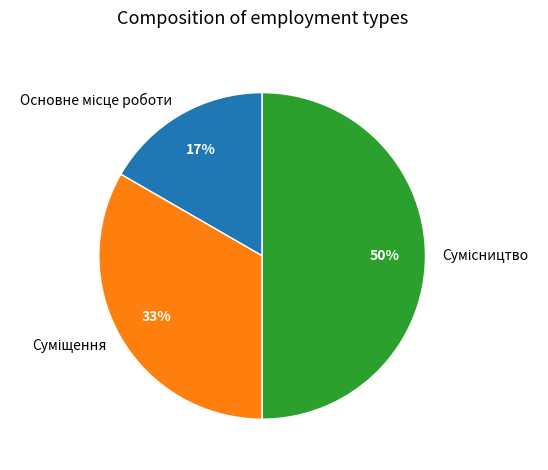

To the nearest percent, what is the average slice percentage?

33%